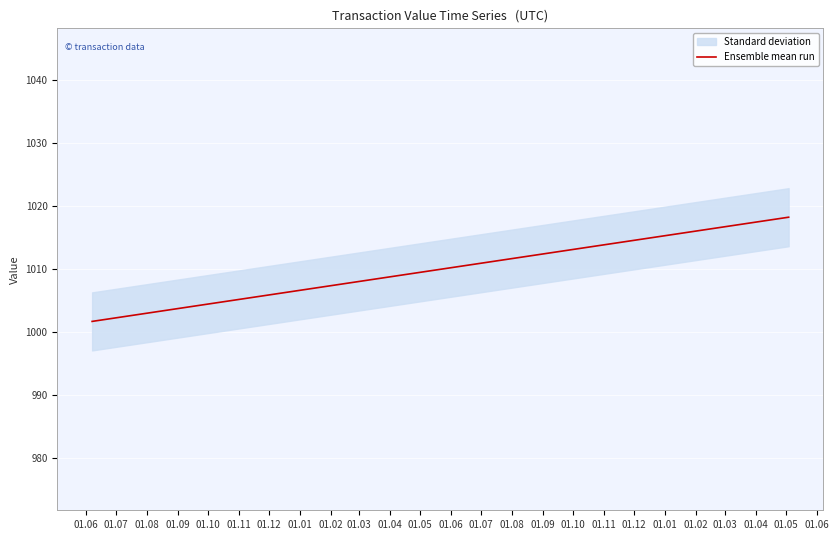

What is the sum of all values?

24240.0